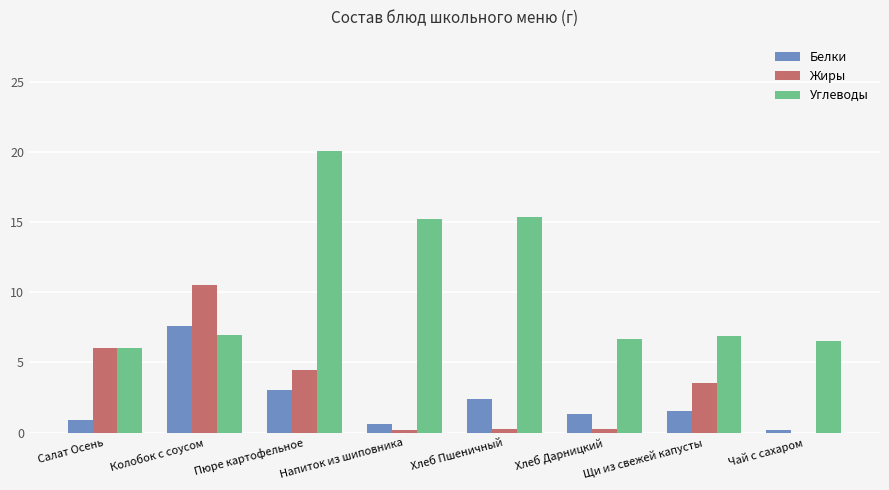

What is the greatest value displayed?

20.1